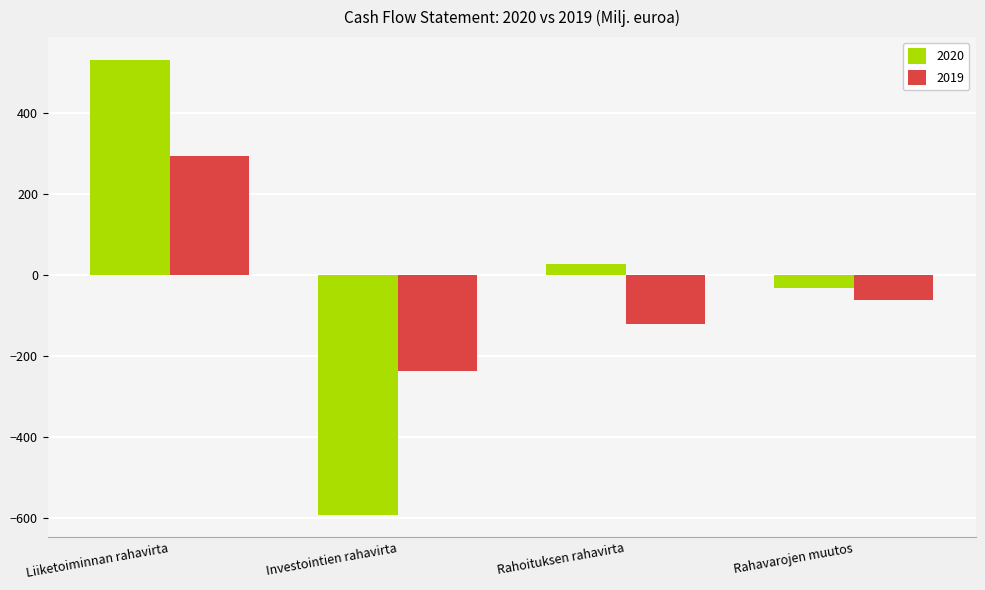

Which series has the largest total across all categories?

2020